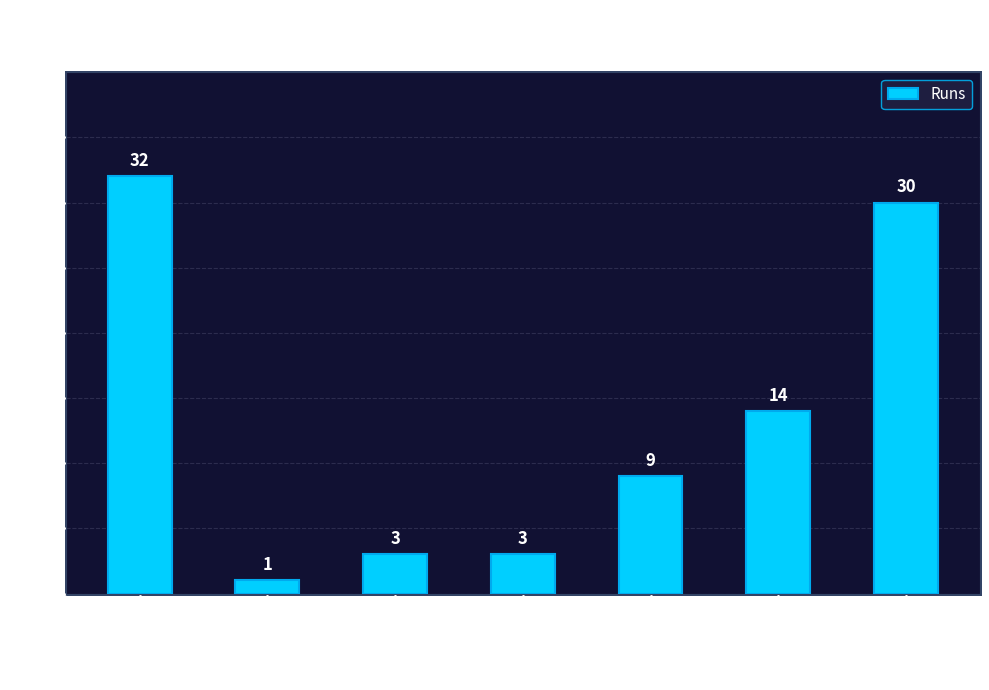

What is the difference between the values at Fahimul Islam and Rudro Chowdhury?

21